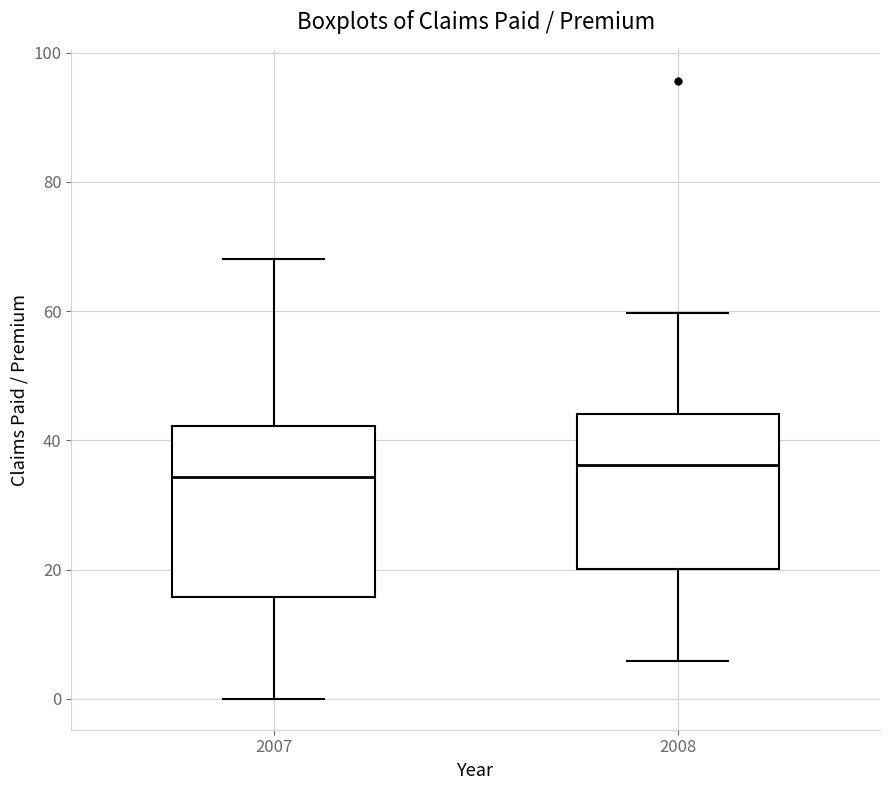

Where does the lower whisker of the box at x = 2008 end on the y-axis? The values are not printed on the chart, so give them approximately, as read against the axis.

6